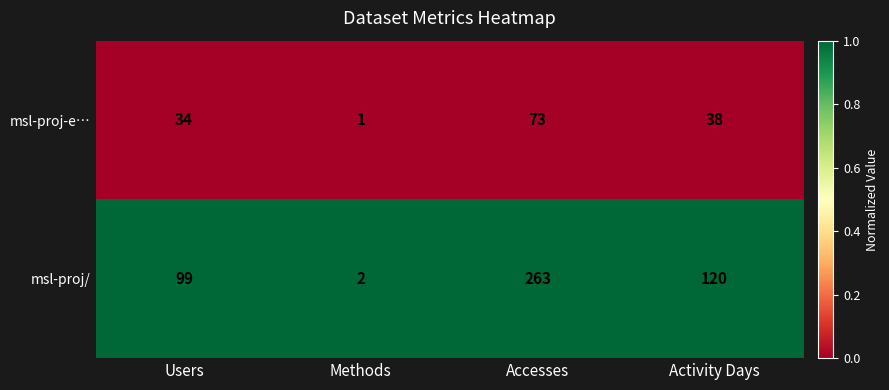

What is the difference between the msl-proj/ values at Users and Accesses?

164